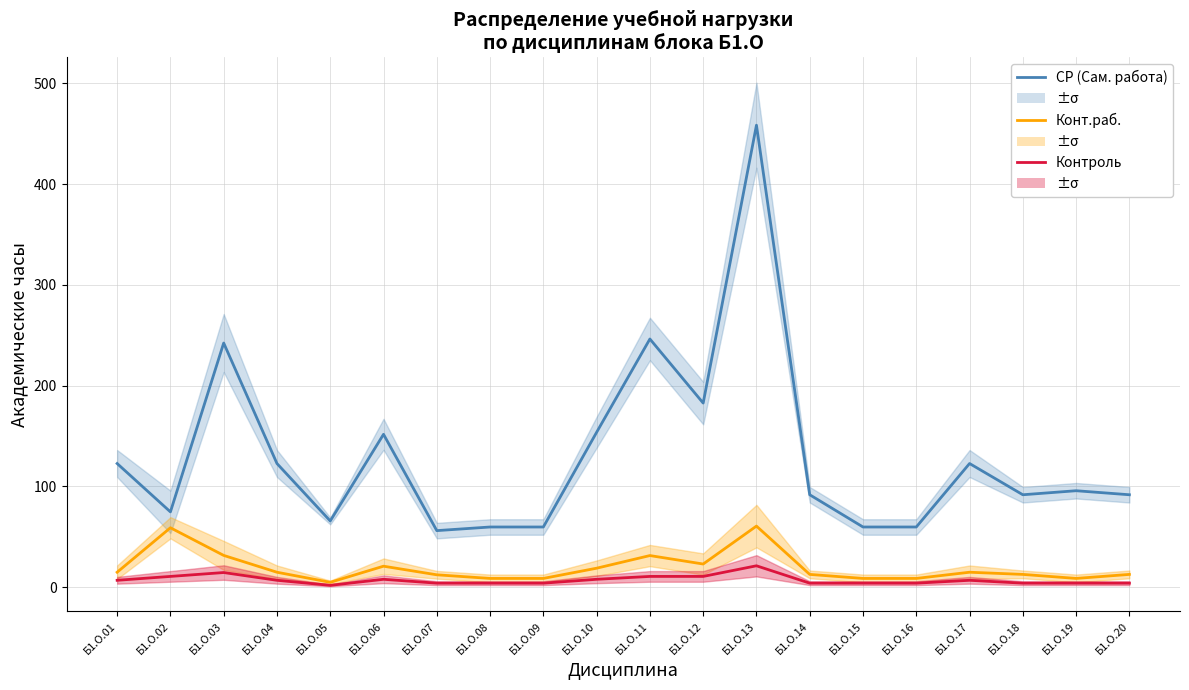

At how many categories does at least one series exceed 39?

20